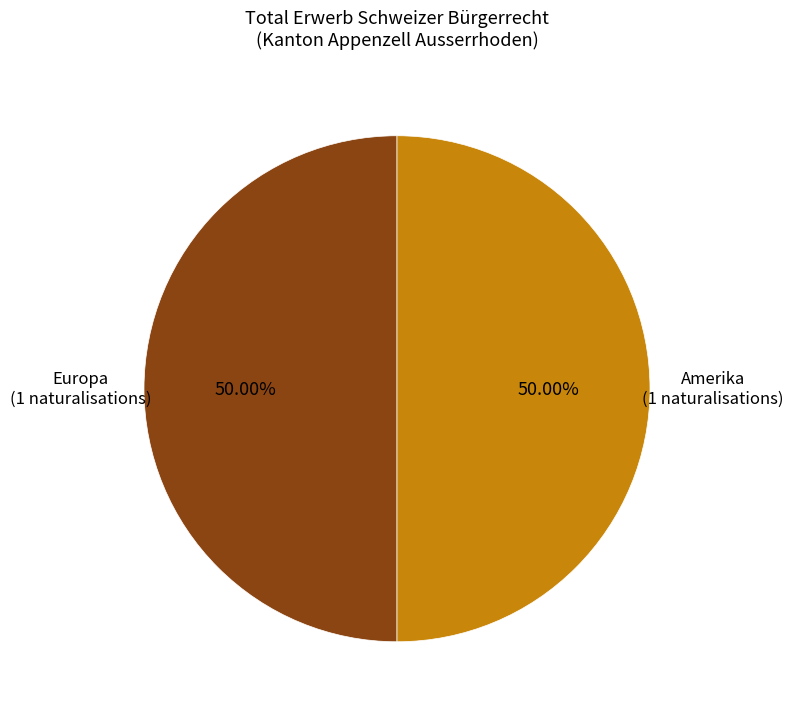

To the nearest percent, what portion does Europa represent?

50%